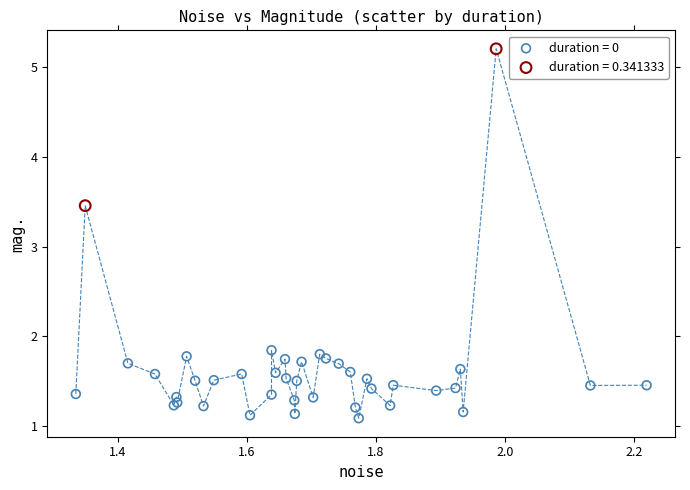

What are all the series names shown in the legend?

duration = 0, duration = 0.341333